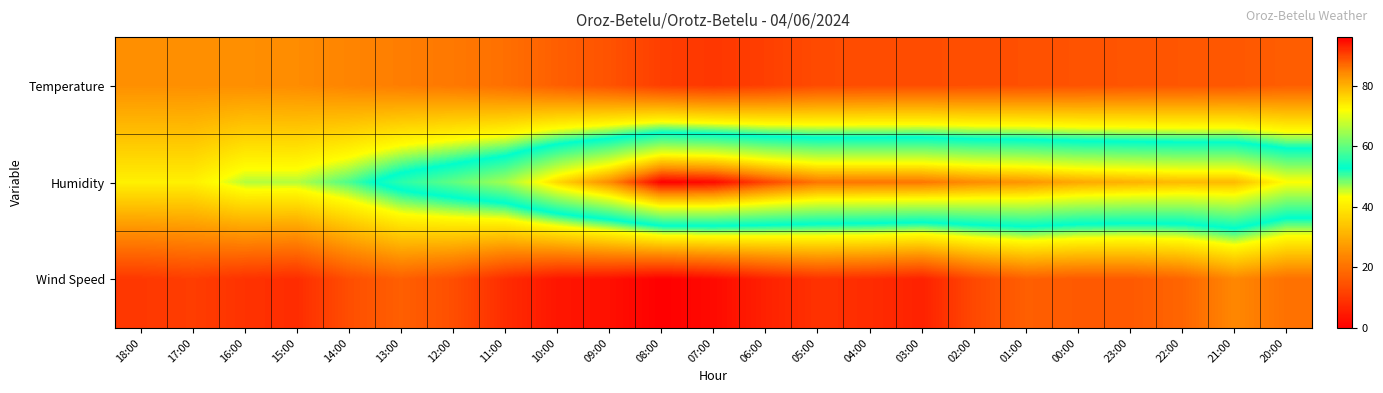

Reading left to right, transcribe all the data shown in this chart.

Temperature: 18:00=25.4	17:00=25.3	16:00=25.2	15:00=24.8	14:00=23.5	13:00=22.3	12:00=21.4	11:00=19.8	10:00=16.9	09:00=14.7	08:00=11.1	07:00=9.9	06:00=11.3	05:00=13.4	04:00=13.7	03:00=13.8	02:00=14.0	01:00=14.3	00:00=14.7	23:00=15.1	22:00=15.4	21:00=15.5	20:00=16.8
Humidity: 18:00=41.0	17:00=41.0	16:00=46.0	15:00=46.0	14:00=50.0	13:00=56.0	12:00=60.0	11:00=65.0	10:00=76.0	09:00=84.0	08:00=96.0	07:00=95.0	06:00=90.0	05:00=86.0	04:00=86.0	03:00=86.0	02:00=84.0	01:00=83.0	00:00=81.0	23:00=80.0	22:00=79.0	21:00=79.0	20:00=72.0
Wind Speed: 18:00=10.0	17:00=11.0	16:00=9.0	15:00=8.0	14:00=14.0	13:00=17.0	12:00=14.0	11:00=8.0	10:00=4.0	09:00=3.0	08:00=0.0	07:00=2.0	06:00=6.0	05:00=9.0	04:00=8.0	03:00=6.0	02:00=13.0	01:00=17.0	00:00=16.0	23:00=16.0	22:00=18.0	21:00=24.0	20:00=20.0